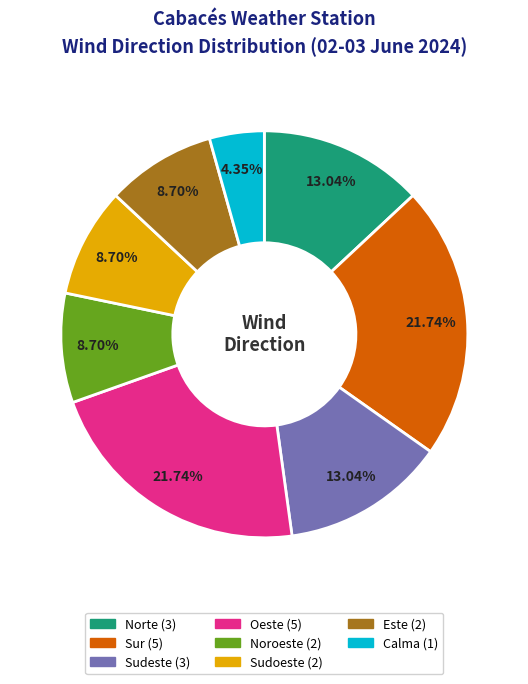

Do Oeste and Noroeste together represent more than half of the pie?

No